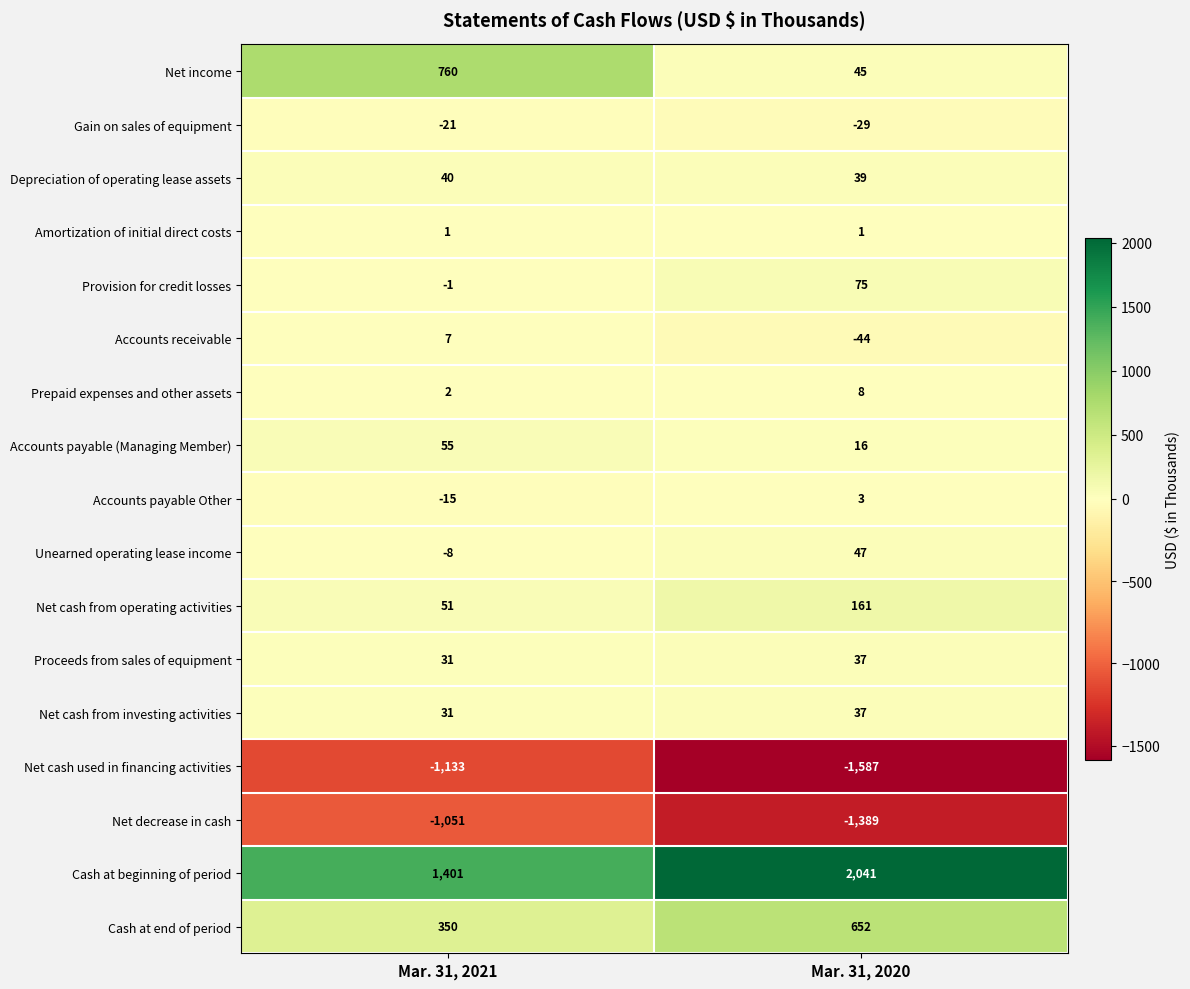

At which label is Accounts payable (Managing Member) closest to 35?

Mar. 31, 2020